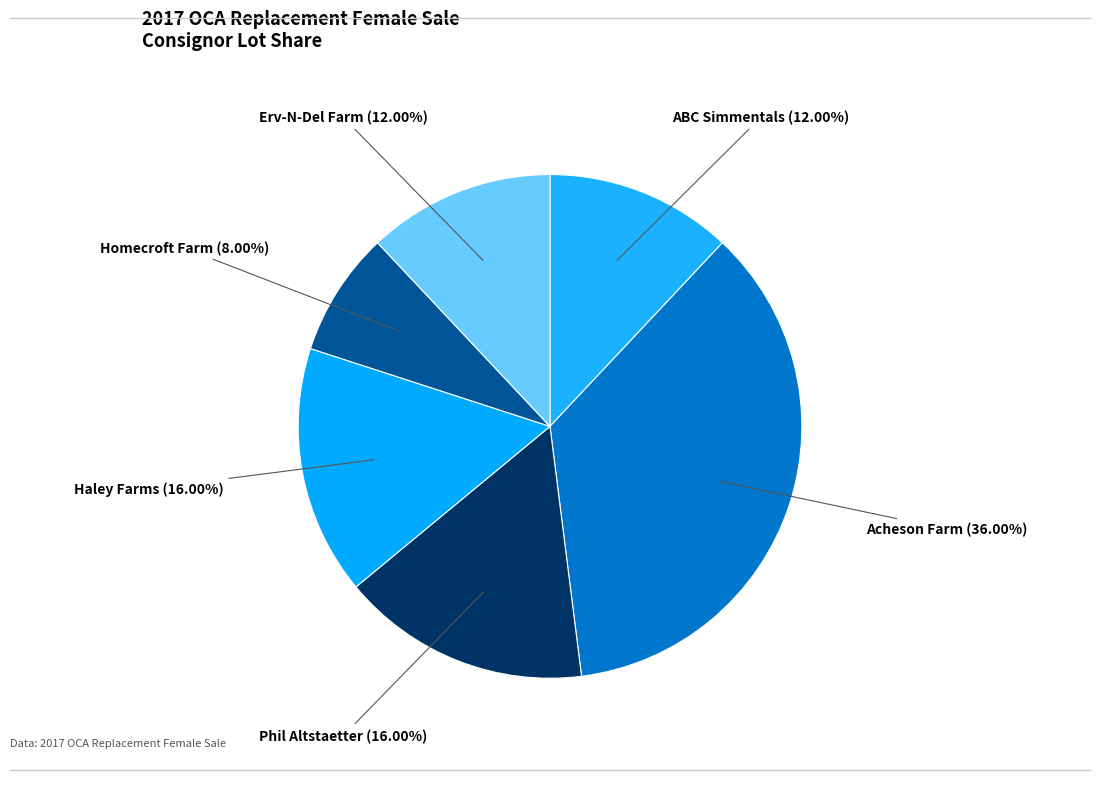

To the nearest percent, what is the difference between the Acheson Farm and Phil Altstaetter slice percentages?

20%